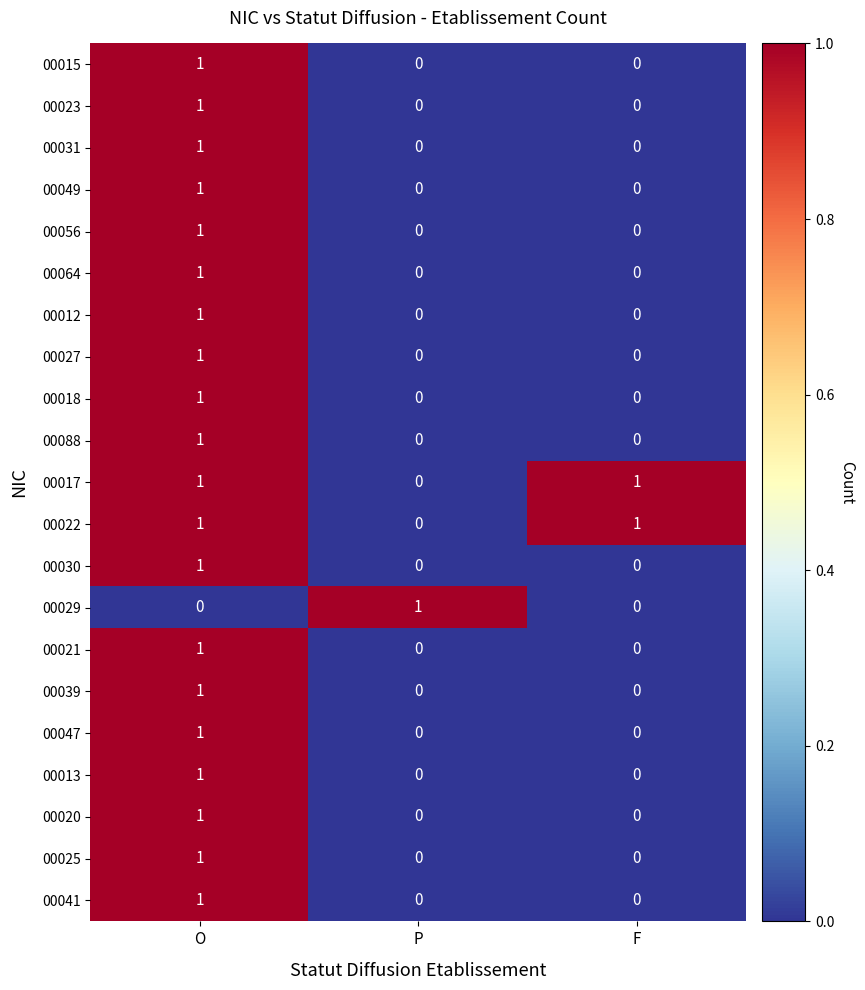

True or false: 00020 has a value of 1 at O.

True